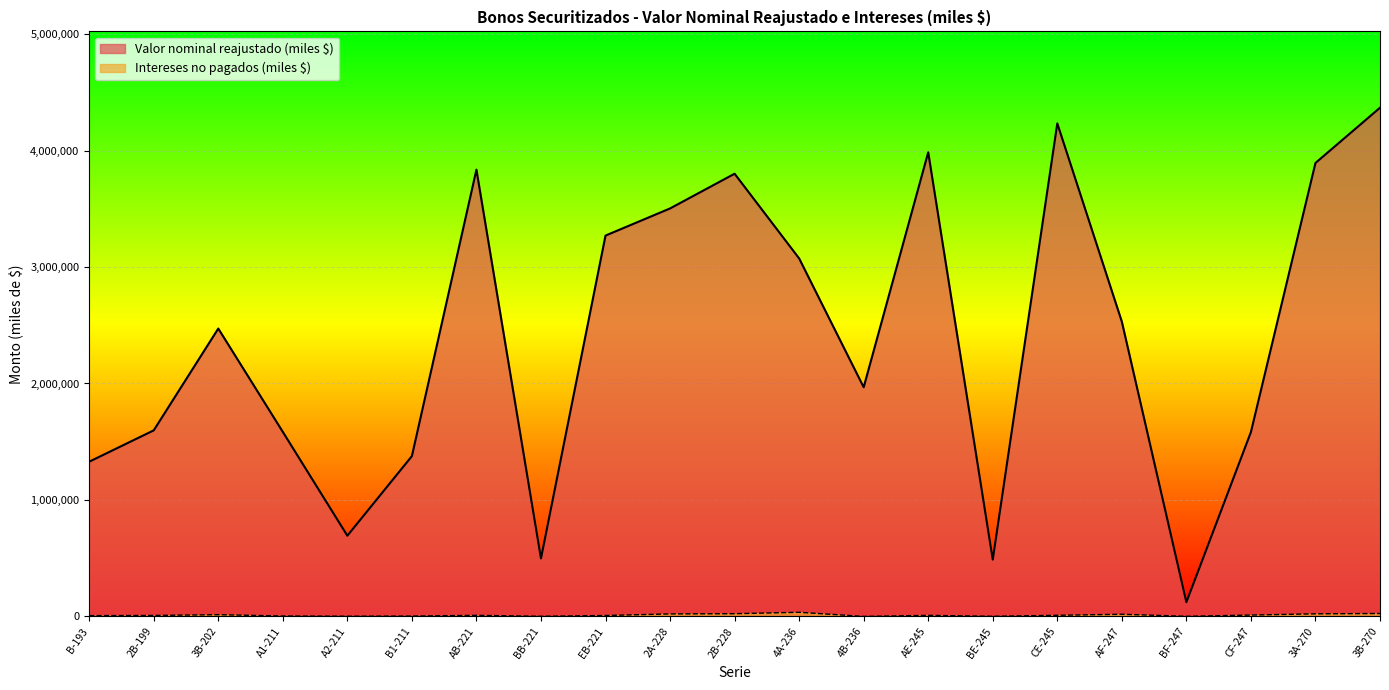

At which label does Intereses no pagados (miles $) reach its peak?

4A-236